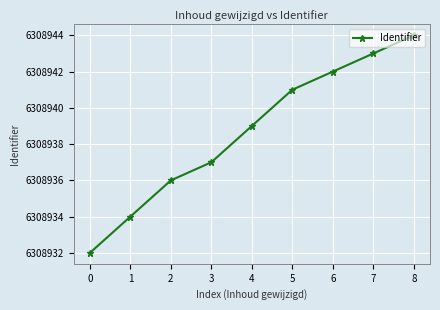

Reading left to right, extract all data points from this chart.

0=6308932	1=6308934	2=6308936	3=6308937	4=6308939	5=6308941	6=6308942	7=6308943	8=6308944